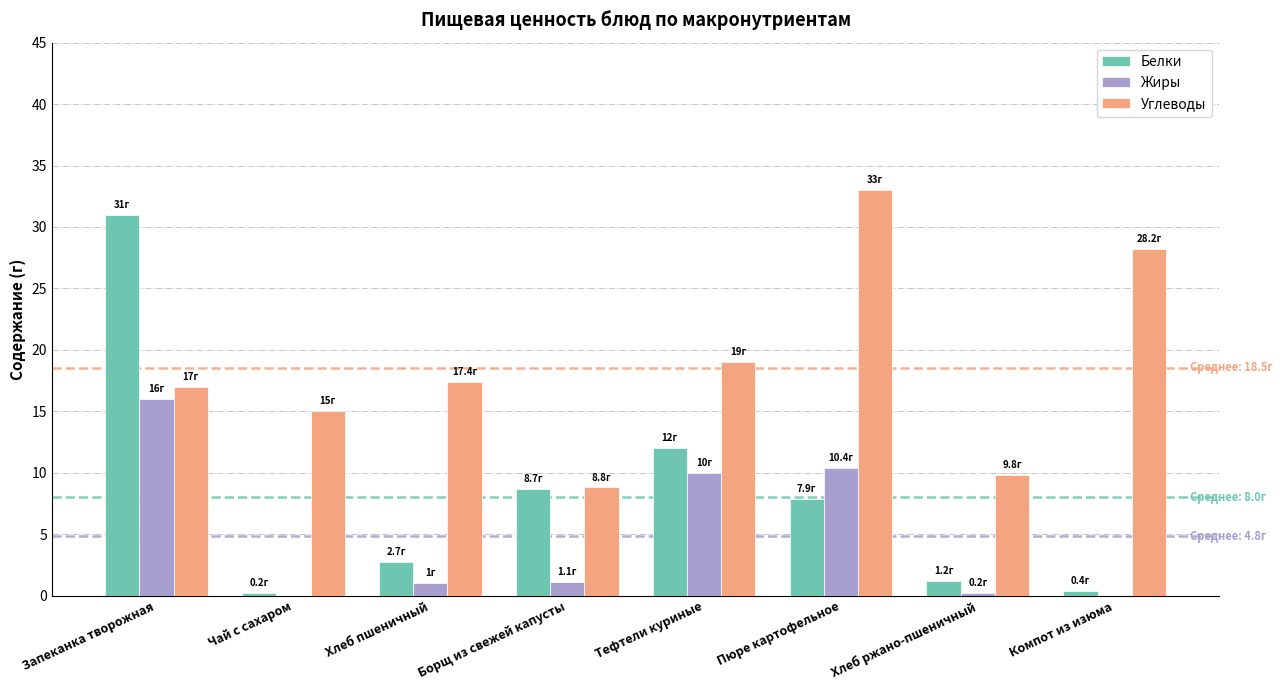

True or false: Белки has a value of 7.9 at Пюре картофельное.

True